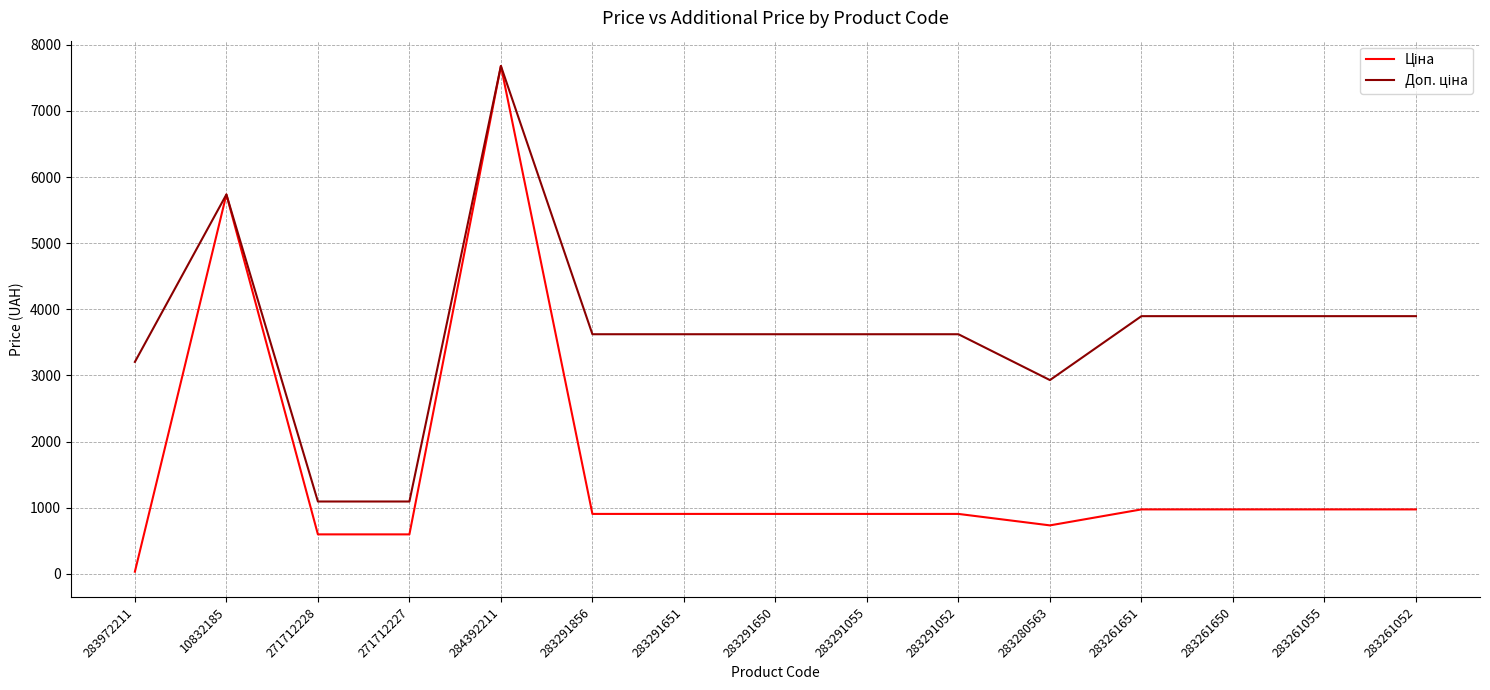

At which category is the sum across all series the highest?

284392211